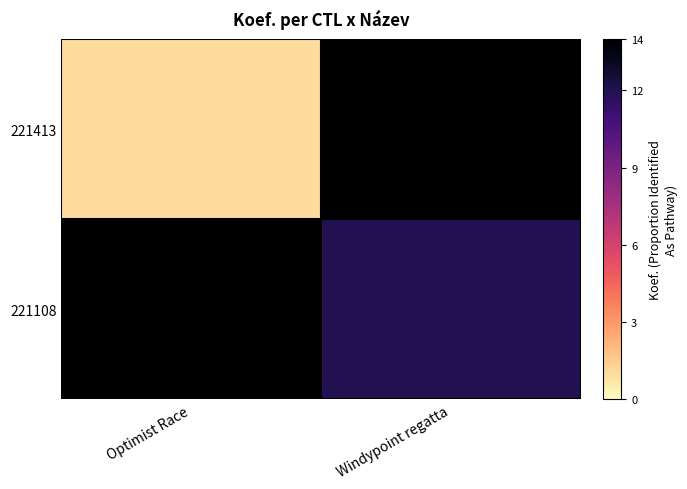

Where is 221413 nearest to the value 1?

Optimist Race